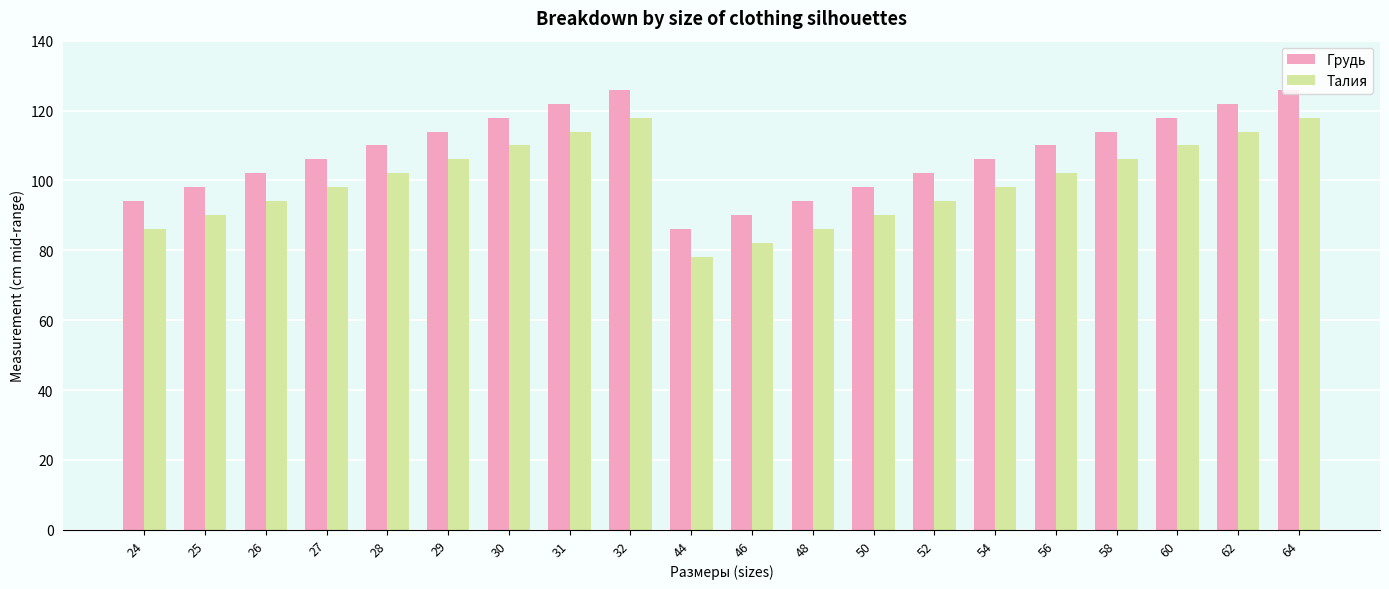

What is the sum of all Грудь values?

2156